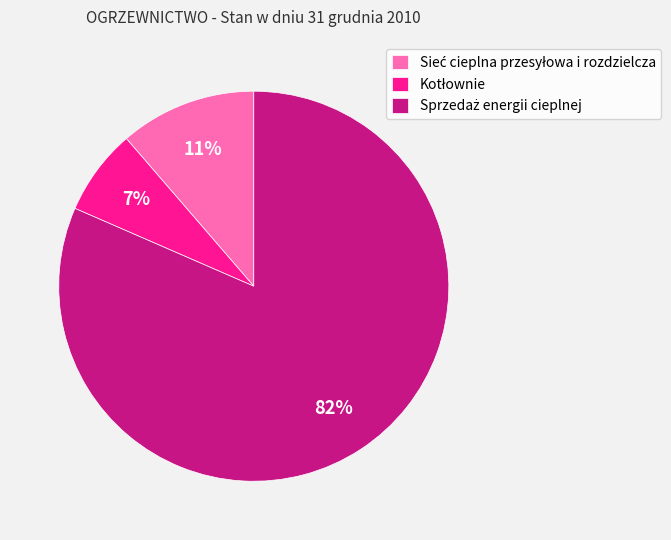

Does any single category account for the majority?

Yes